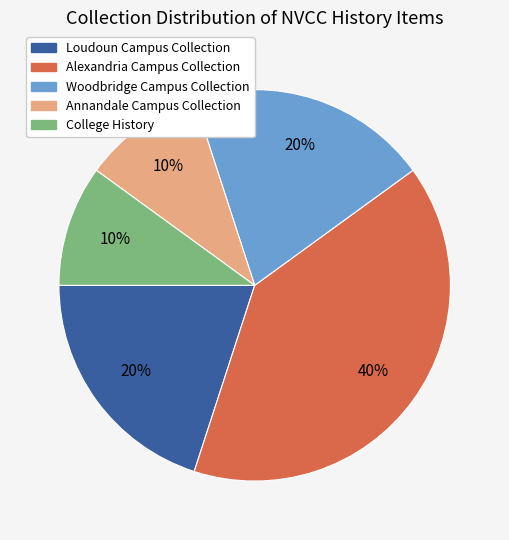

How many slices are in this pie chart?

5